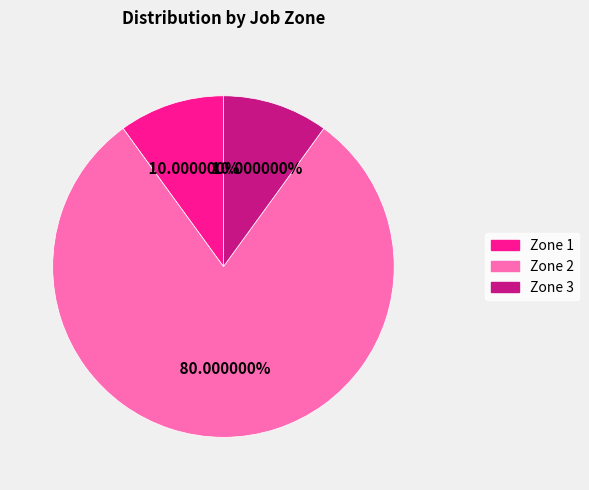

What is the majority slice?

Zone 2